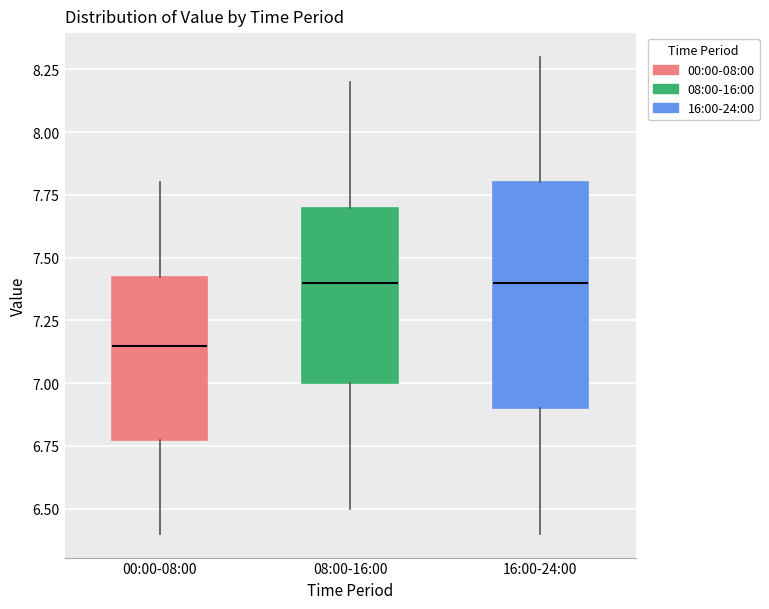

Reading left to right, transcribe this box plot: for each box, give where its median line is, the range the box spans, and where its two whiskers end, as read against the y-axis. The values are not printed on the chart, so give them approximately, as read against the axis.

00:00-08:00: median 7.15, box 6.80 to 7.45, whiskers 6.40 to 7.80
08:00-16:00: median 7.40, box 7.00 to 7.70, whiskers 6.50 to 8.20
16:00-24:00: median 7.40, box 6.90 to 7.80, whiskers 6.40 to 8.30